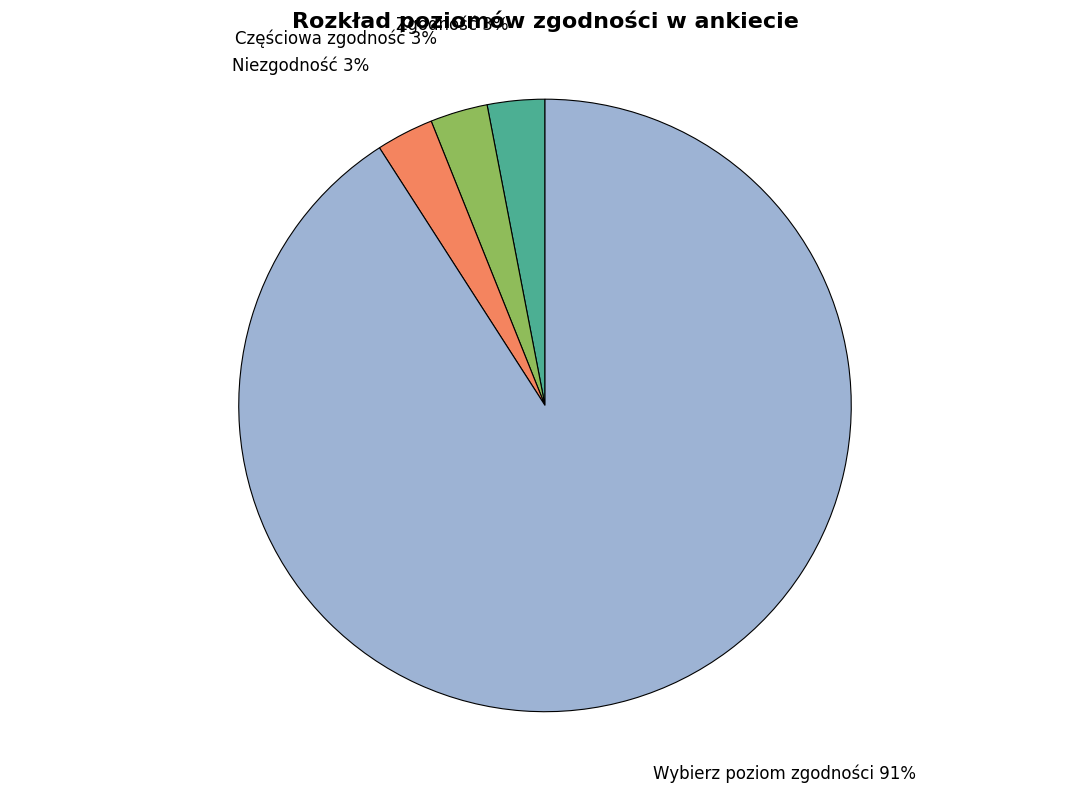

Between Wybierz poziom zgodności and Częściowa zgodność, which is larger?

Wybierz poziom zgodności